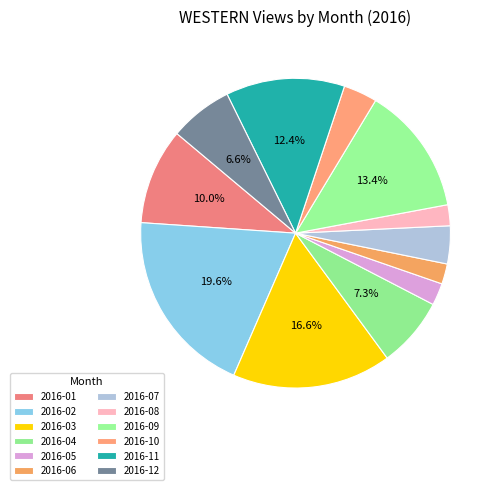

Approximately how many times larger is the value at 2016-09 compared to 2016-07?

3.4